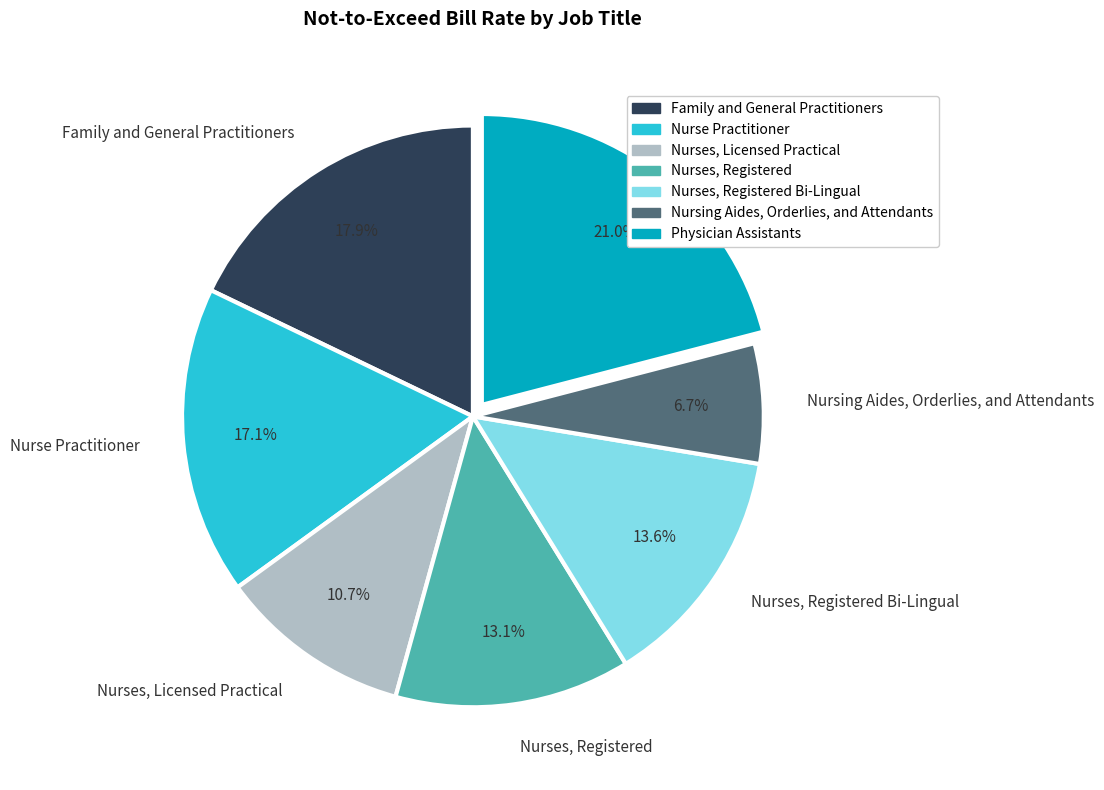

Which slice is the smallest?

Nursing Aides, Orderlies, and Attendants